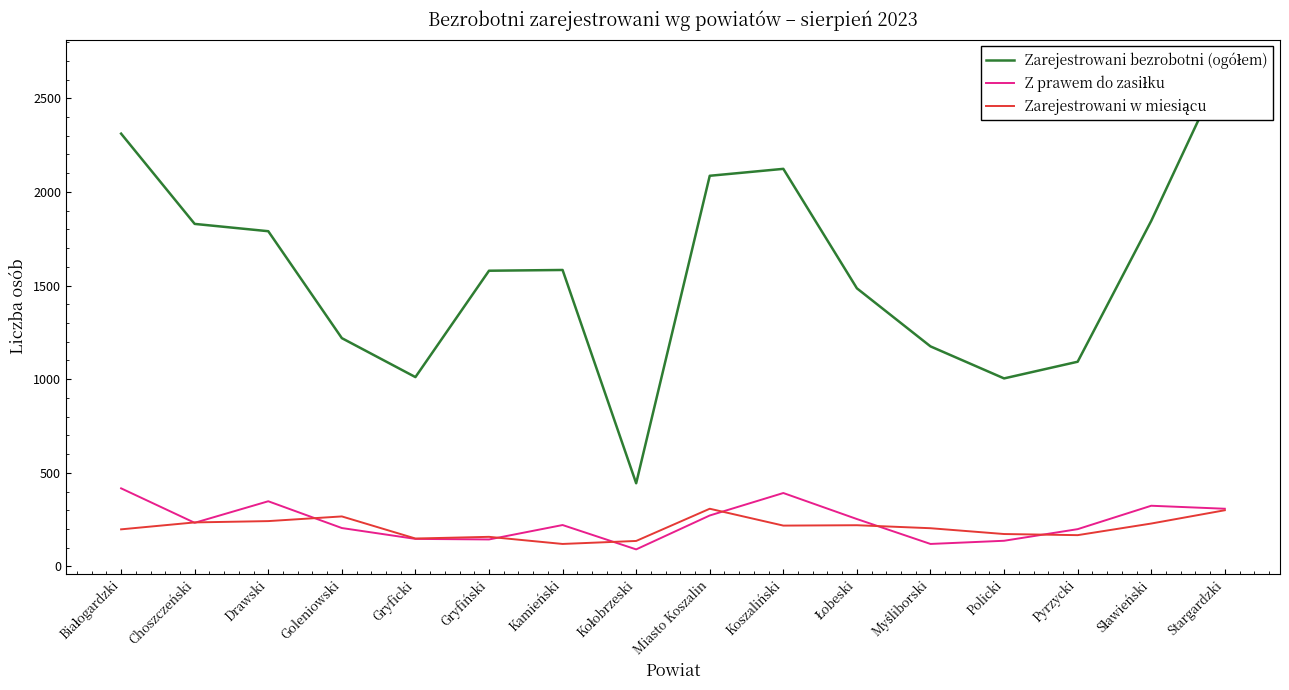

At which label does Zarejestrowani w miesiącu first exceed 218?

Choszczeński